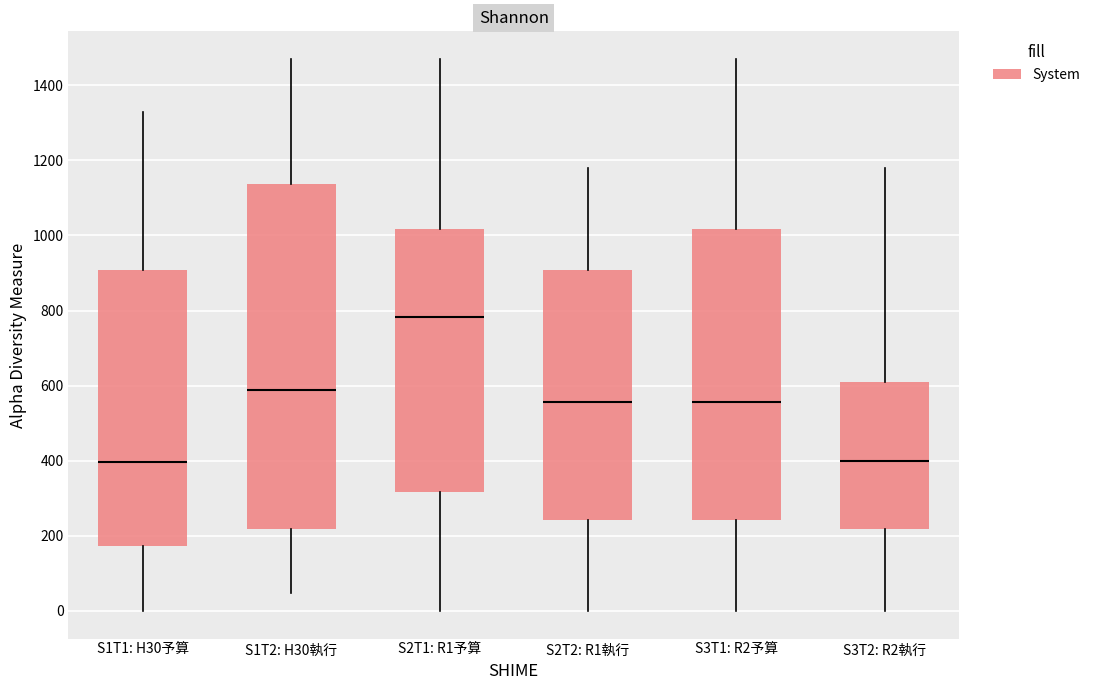

Which box's median line is the highest?

S2T1: R1予算